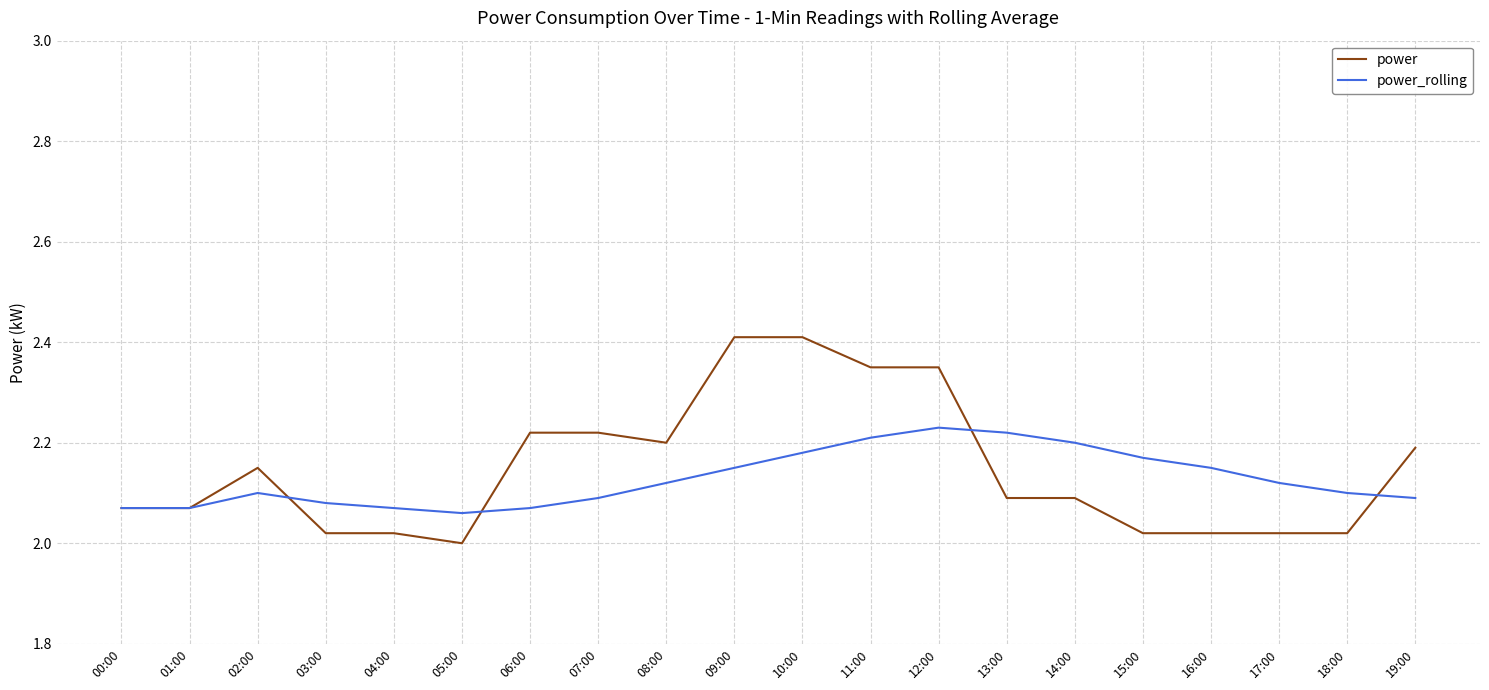

Which series has the widest spread of values?

power